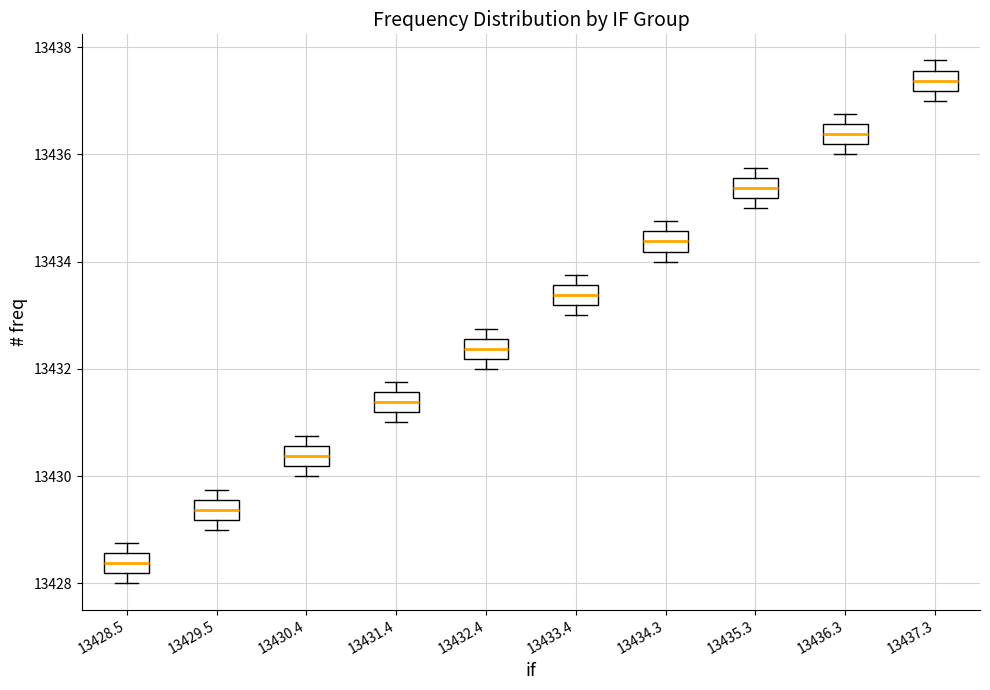

Reading left to right, transcribe this box plot: for each box, give where its median line is, the range the box spans, and where its two whiskers end, as read against the y-axis. The values are not printed on the chart, so give them approximately, as read against the axis.

13428.5: median 13428.4, box 13428.2 to 13428.6, whiskers 13428.0 to 13428.8
13429.5: median 13429.4, box 13429.2 to 13429.6, whiskers 13429.0 to 13429.8
13430.4: median 13430.4, box 13430.2 to 13430.6, whiskers 13430.0 to 13430.8
13431.4: median 13431.4, box 13431.2 to 13431.6, whiskers 13431.0 to 13431.8
13432.4: median 13432.4, box 13432.2 to 13432.6, whiskers 13432.0 to 13432.8
13433.4: median 13433.4, box 13433.2 to 13433.6, whiskers 13433.0 to 13433.8
13434.3: median 13434.4, box 13434.2 to 13434.6, whiskers 13434.0 to 13434.8
13435.3: median 13435.4, box 13435.2 to 13435.6, whiskers 13435.0 to 13435.8
13436.3: median 13436.4, box 13436.2 to 13436.6, whiskers 13436.0 to 13436.8
13437.3: median 13437.4, box 13437.2 to 13437.6, whiskers 13437.0 to 13437.8